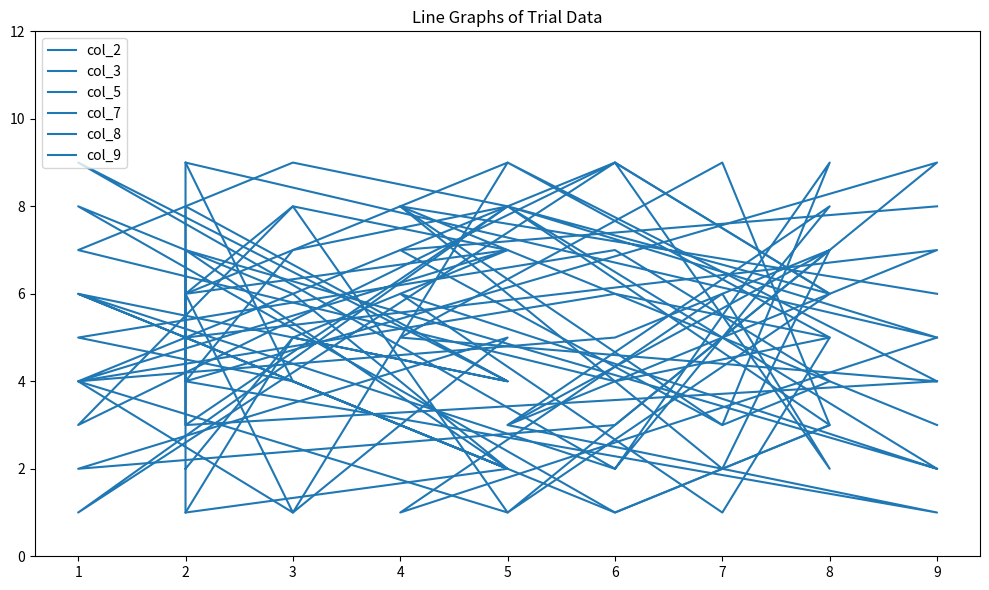

What is the value of the col_5 point at the 7th from the left?

8